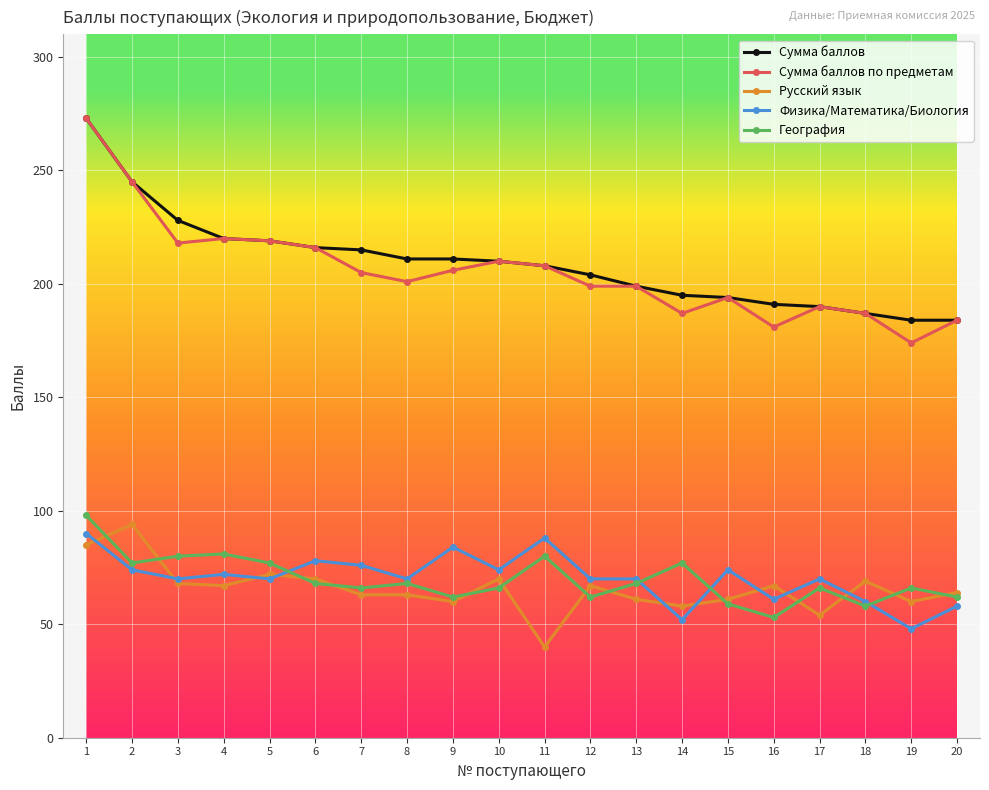

True or false: Физика/Математика/Биология has a value of 70 at 13.

True